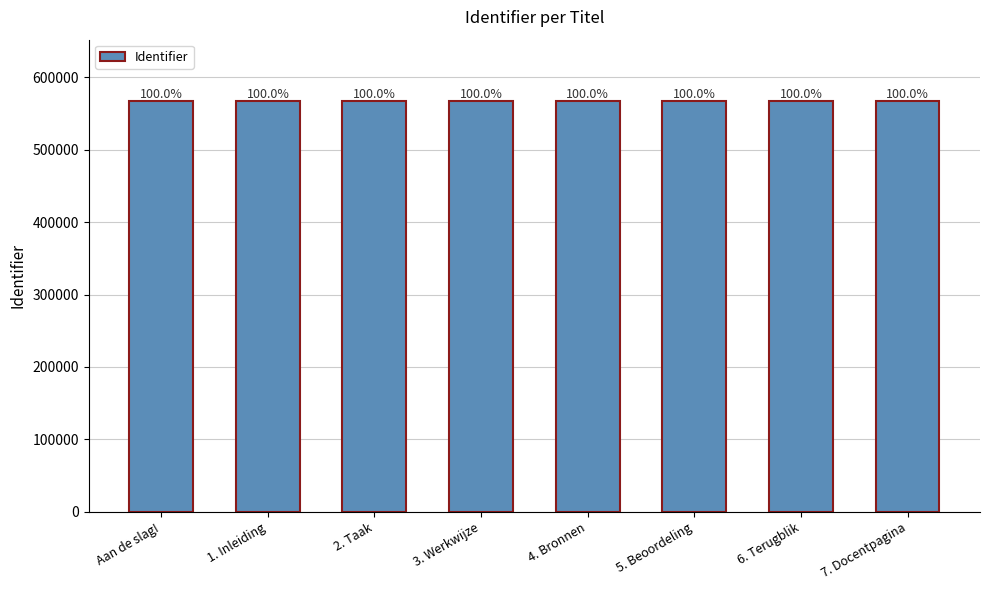

What is the value of the 2nd bar from the left?

567004